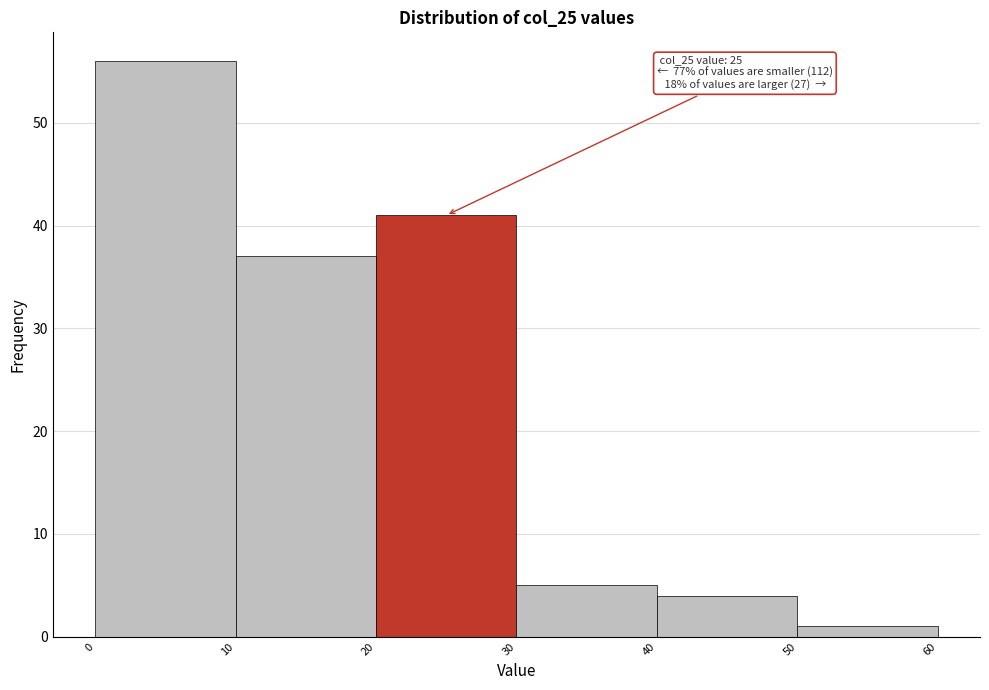

Over which range of the x-axis is the bar tallest?

0 to 10